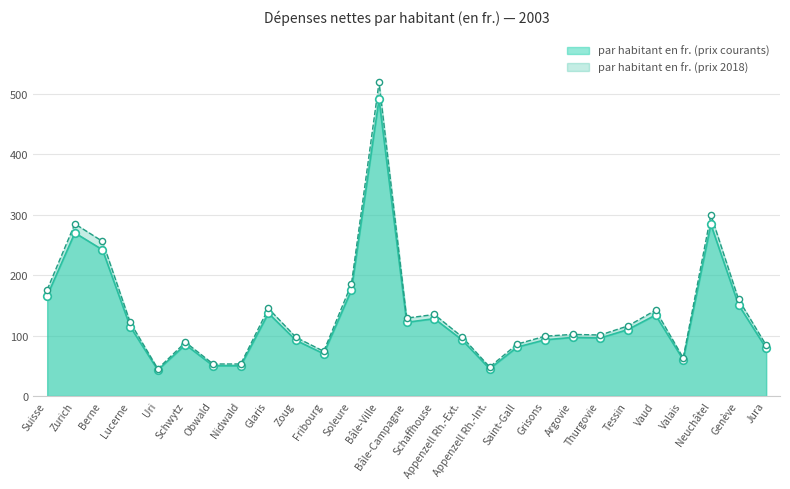

Which series contains the highest Y value?

par habitant en fr. (prix 2018)